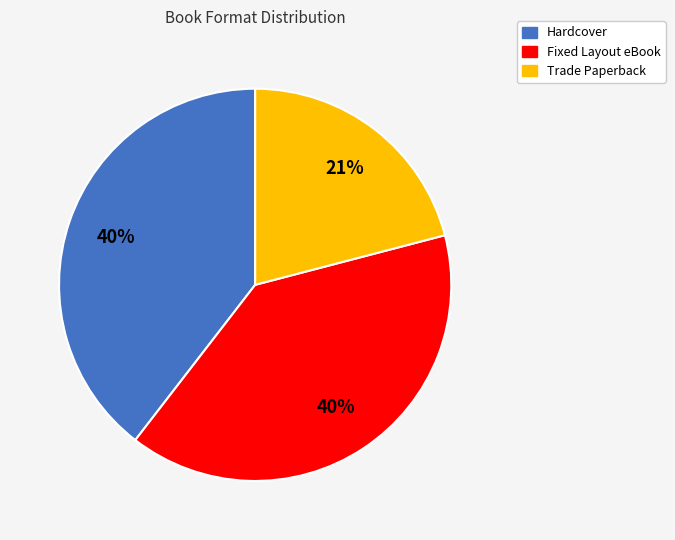

Between Fixed Layout eBook and Trade Paperback, which is larger?

Fixed Layout eBook